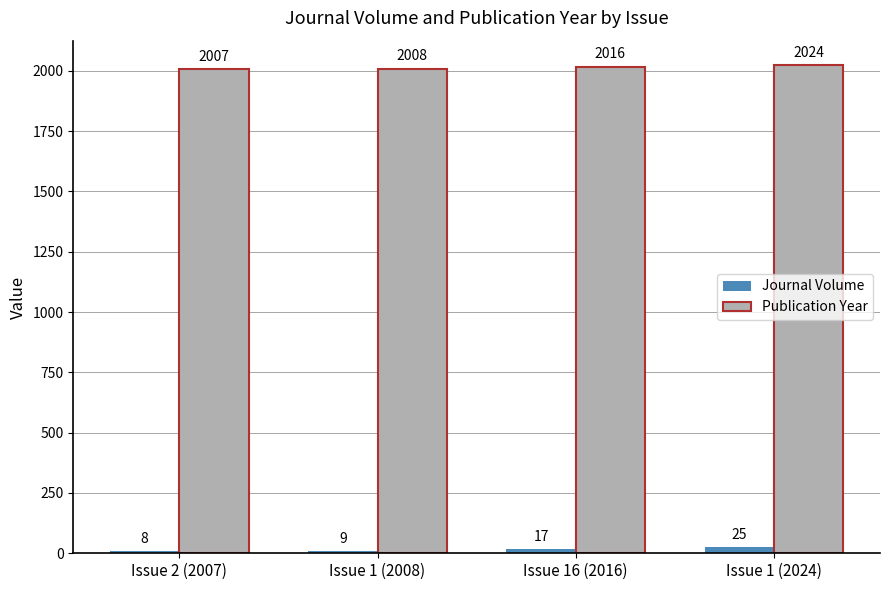

Rank the series by their maximum value, from lowest to highest.

Journal Volume, Publication Year